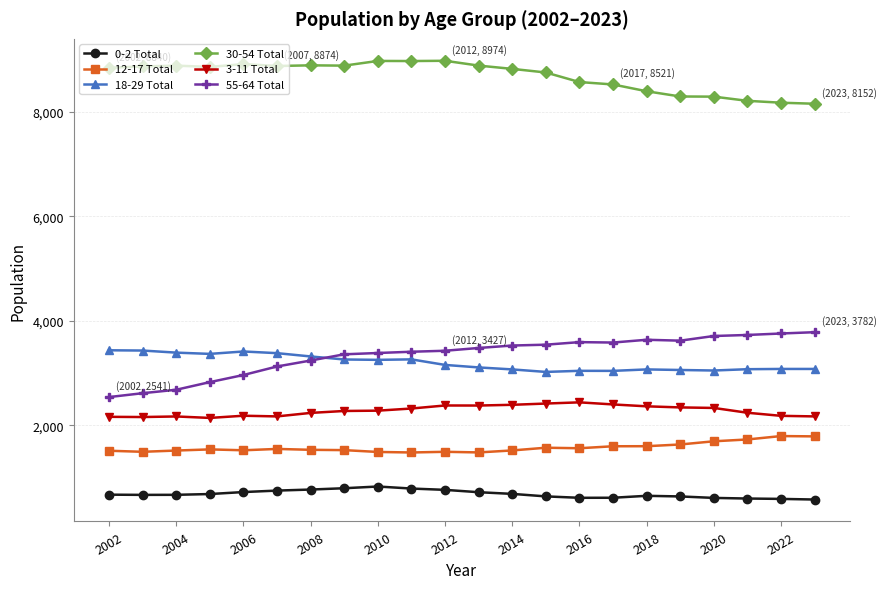

How many lines are shown in the chart?

6